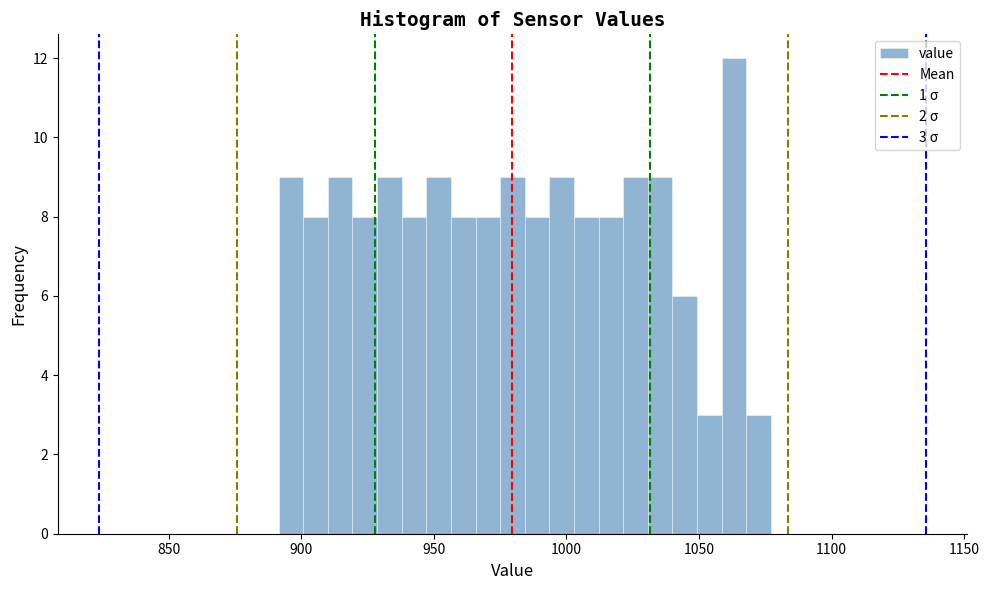

Around what value on the x-axis is the tallest bar? Give the approximate position of its centre, as read against the axis.

1065